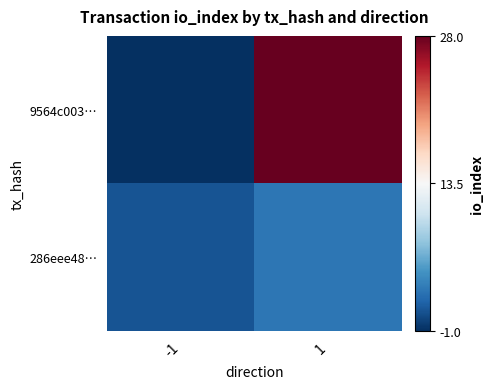

Rank the series at 1 from lowest to highest value.

286eee48…, 9564c003…